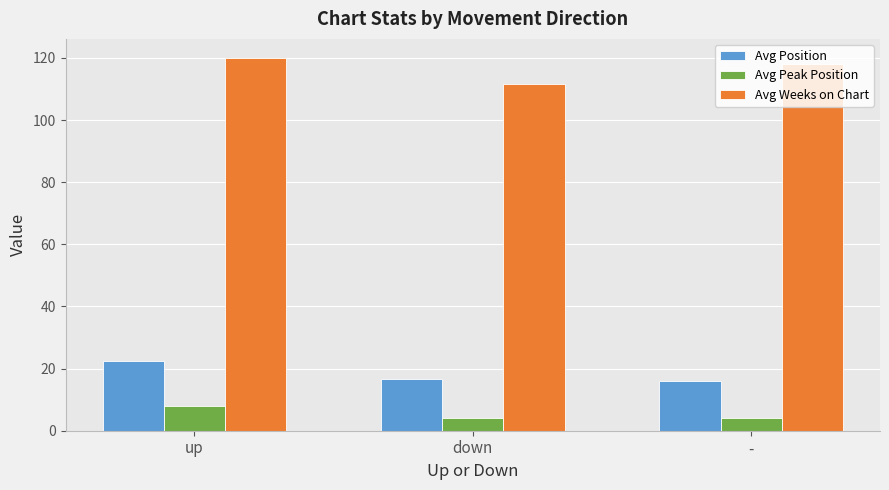

What are all the series names shown in the legend?

Avg Position, Avg Peak Position, Avg Weeks on Chart